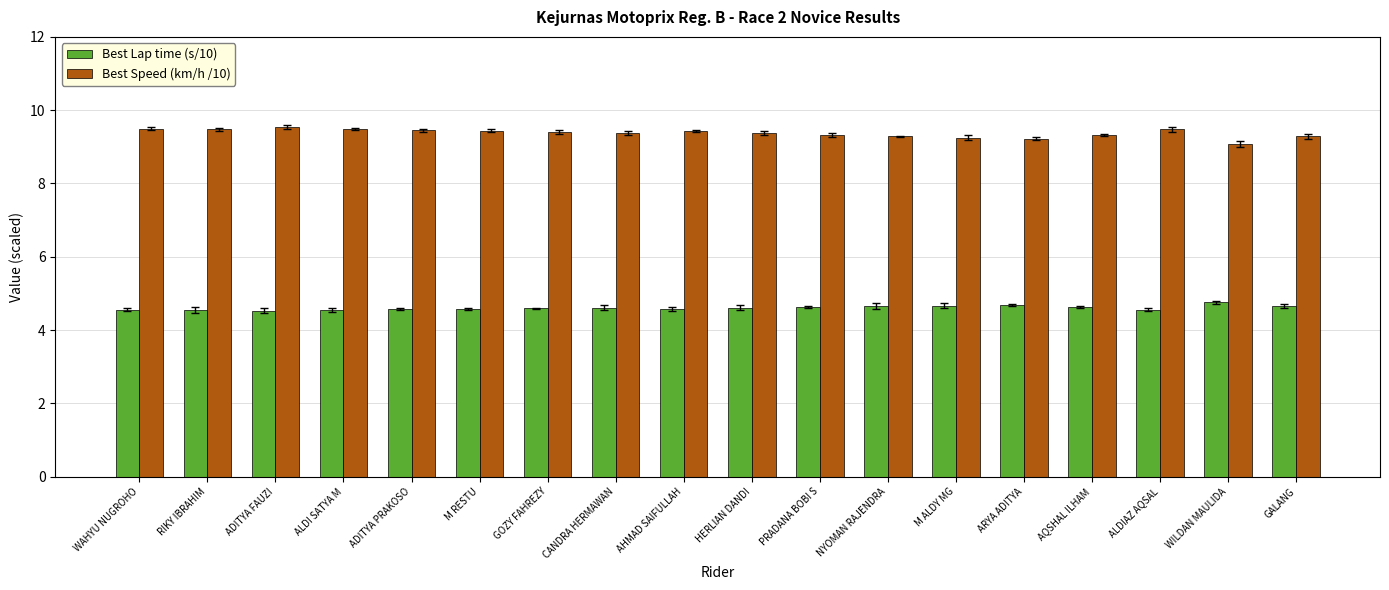

At AHMAD SAIFULLAH, list the series in order from largest to smallest.

Best Speed (km/h /10), Best Lap time (s/10)